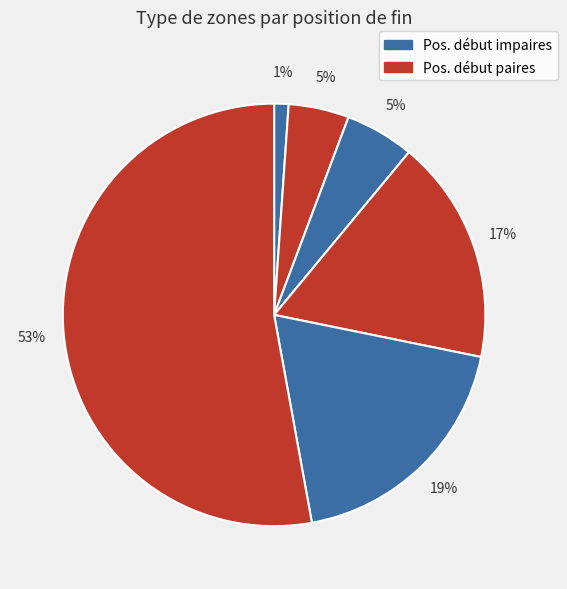

How many slices are in this pie chart?

6